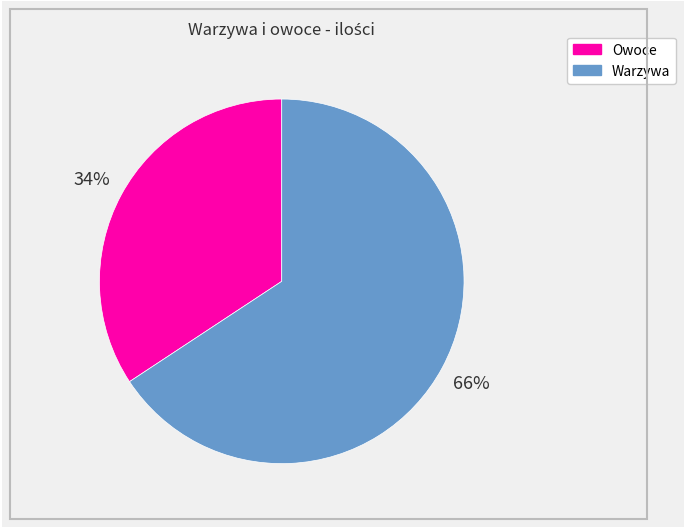

To the nearest percent, what is the average slice percentage?

50%